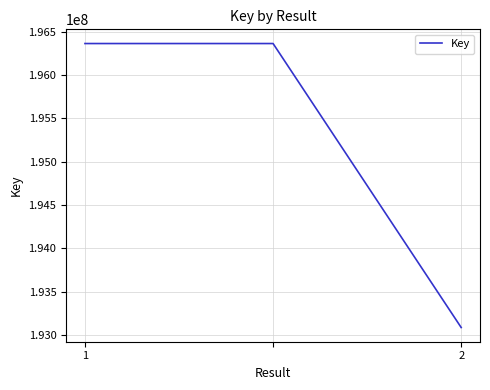

What is the greatest value displayed?

196363390